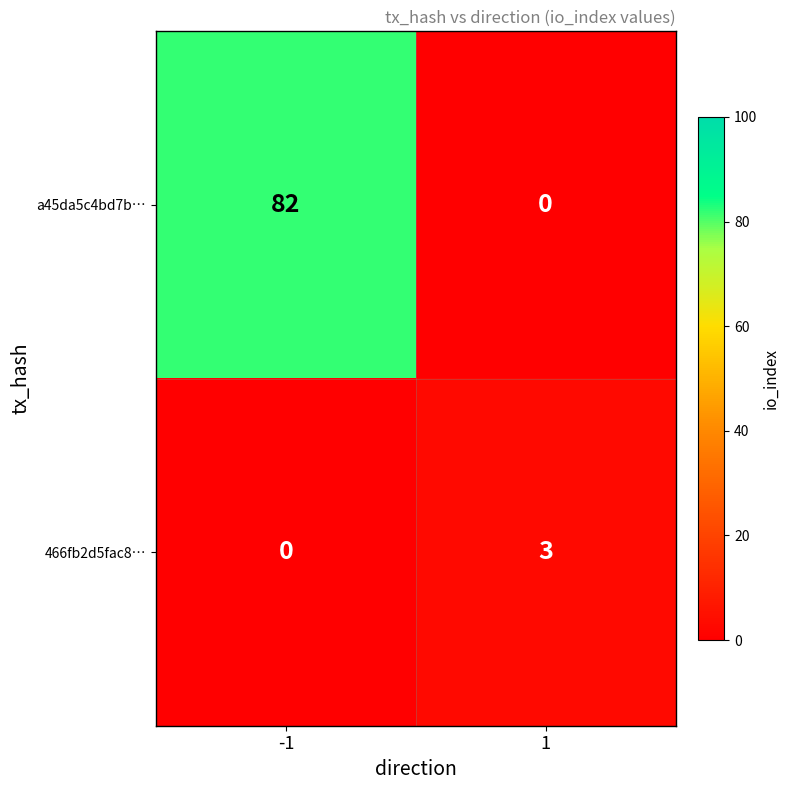

Which series has the largest total across all categories?

a45da5c4bd7b…